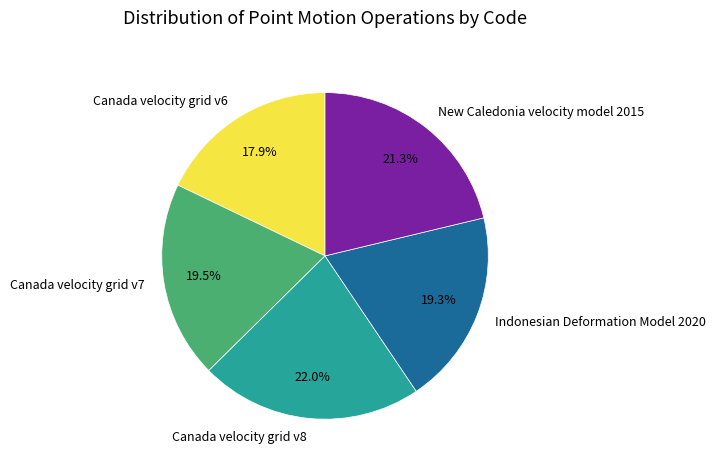

What is the ratio of the value at Canada velocity grid v6 to the value at New Caledonia velocity model 2015?

0.8